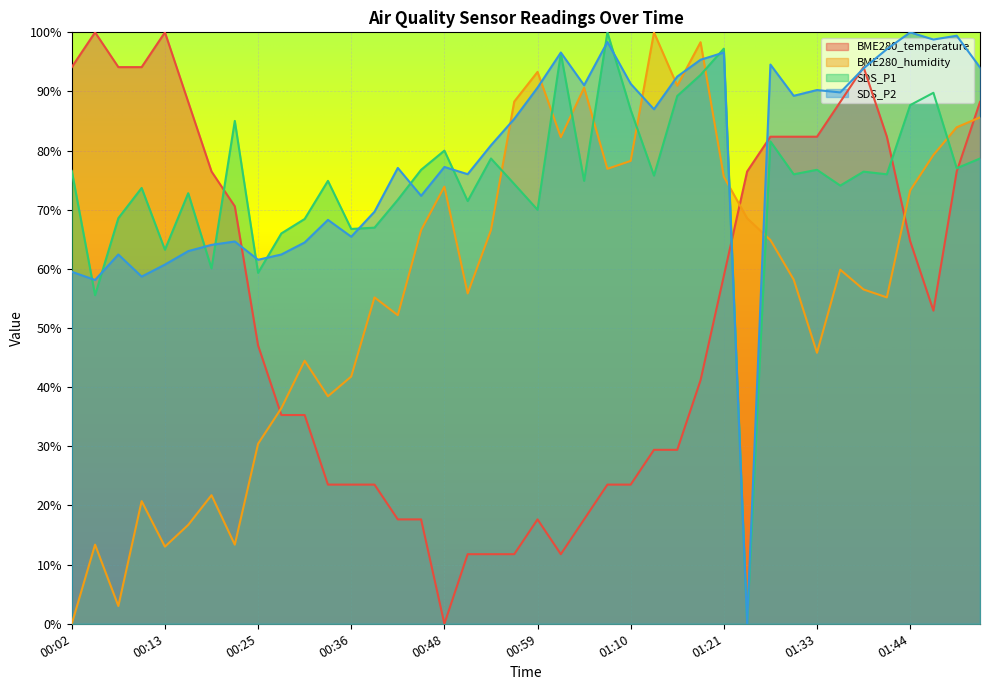

At which label does BME280_humidity first exceed 59?

00:44